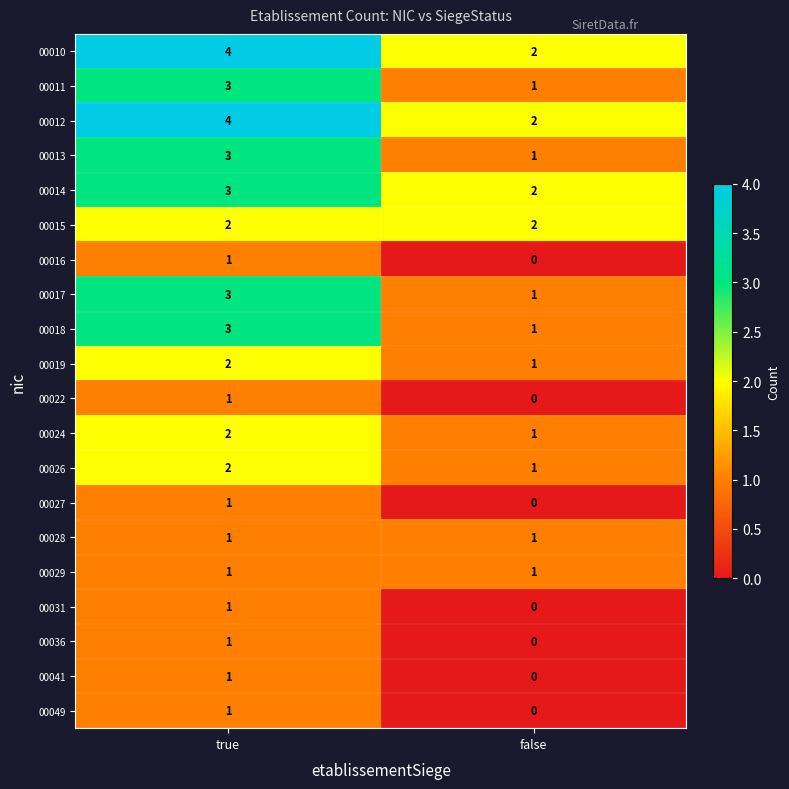

Rank the categories by 00013 value from highest to lowest.

true, false